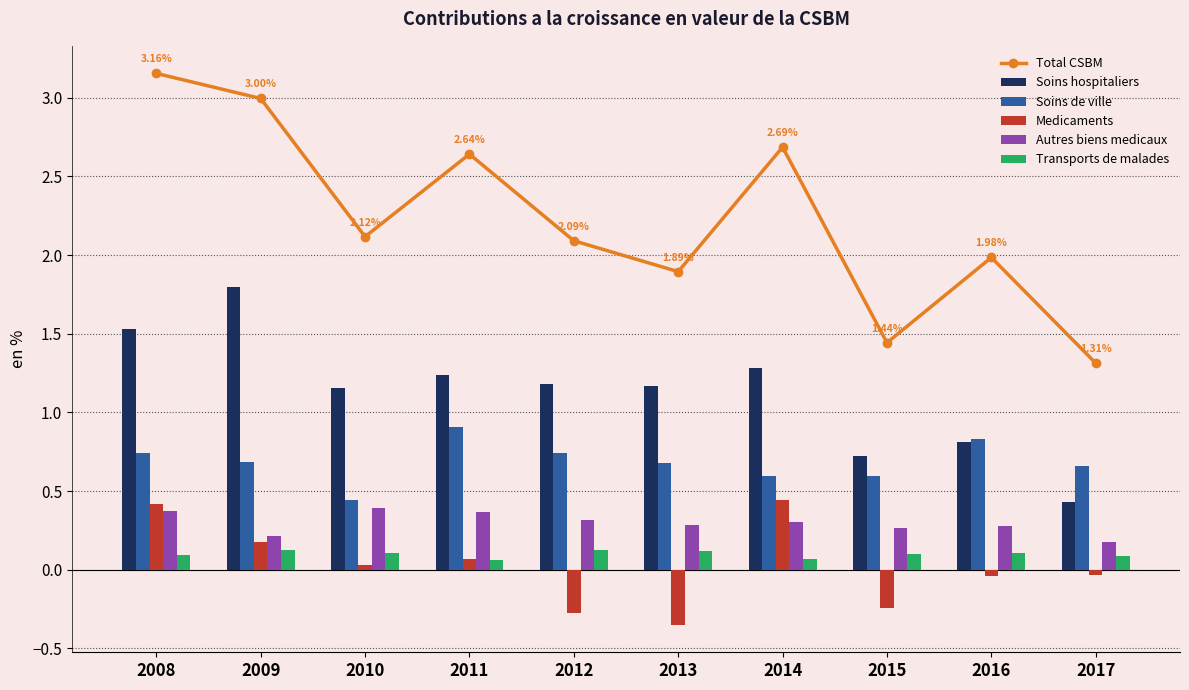

True or false: Autres biens medicaux has a value of 0.3 at 2017.

False